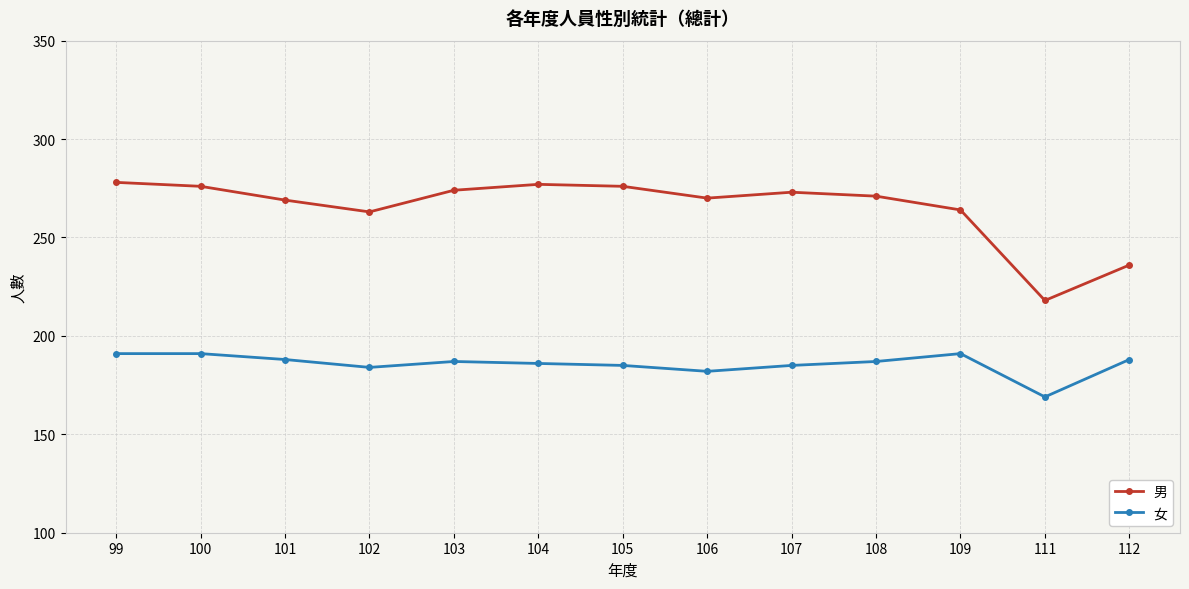

At how many categories does at least one series exceed 223?

12